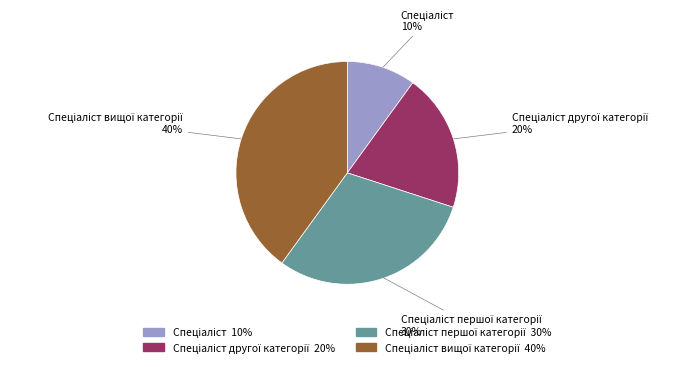

To the nearest percent, what is the difference between the largest and smallest slice percentages?

30%